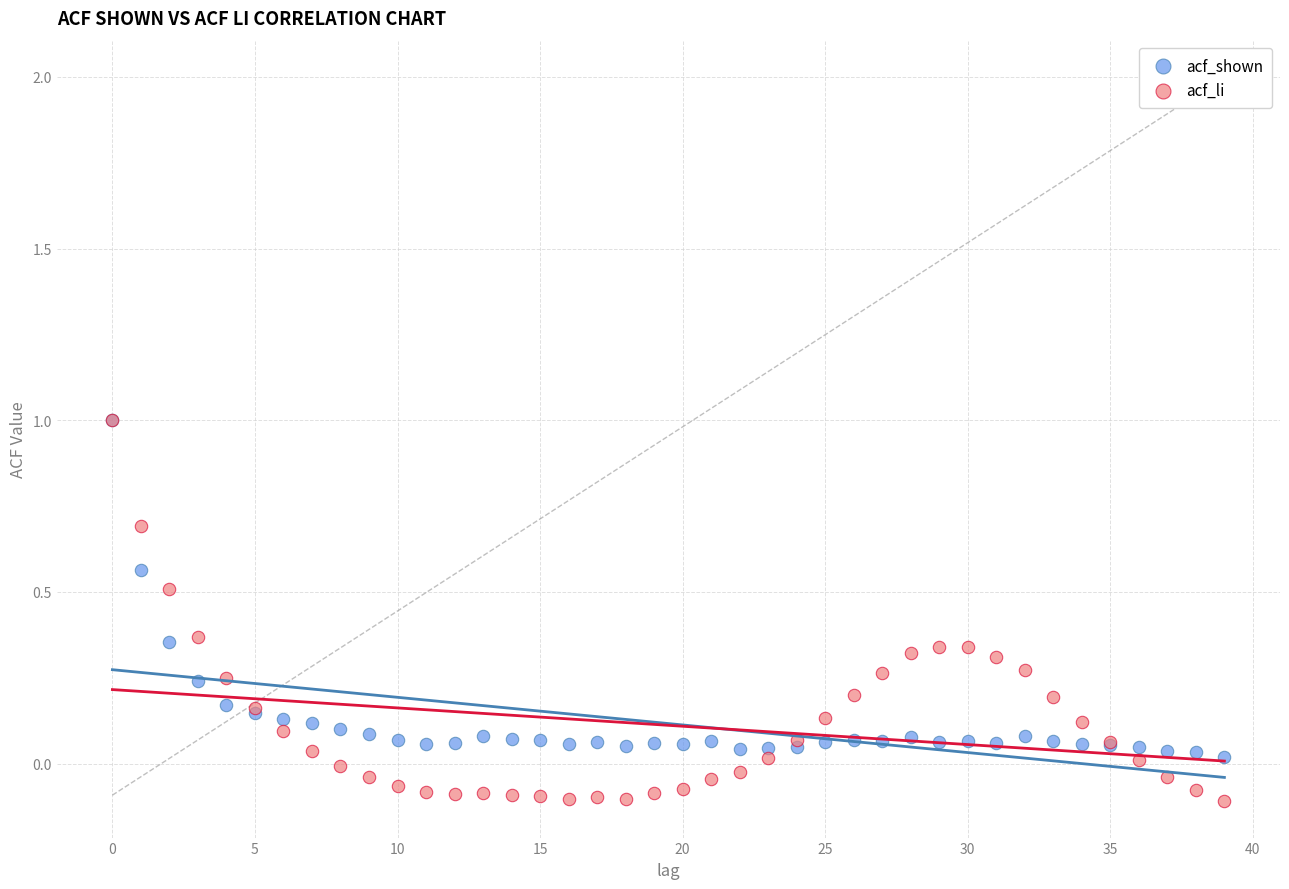

What are all the series names shown in the legend?

acf_shown, acf_li